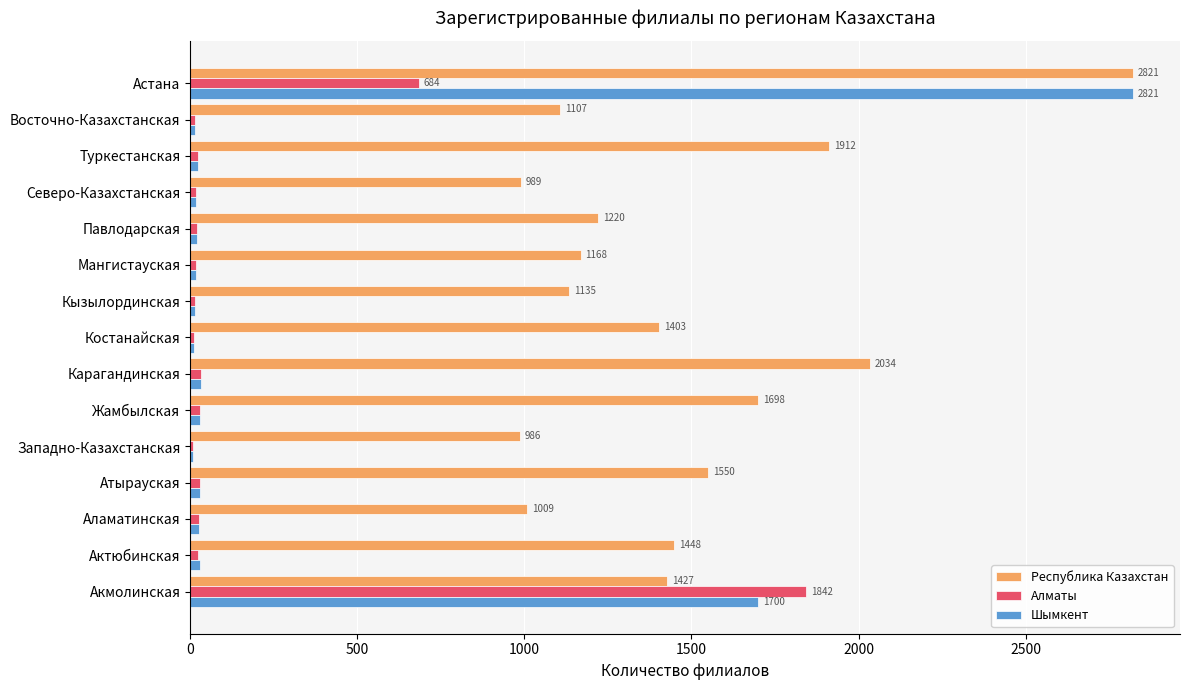

What are all the series names shown in the legend?

Республика Казахстан, Алматы, Шымкент